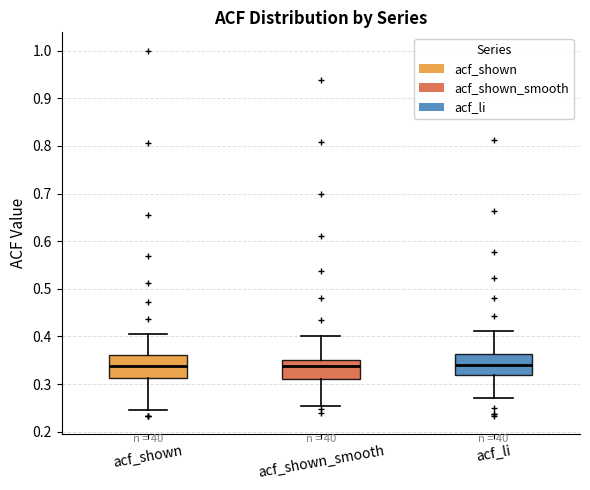

Where is the upper edge of the box for acf_li on the y-axis? The values are not printed on the chart, so give them approximately, as read against the axis.

0.36